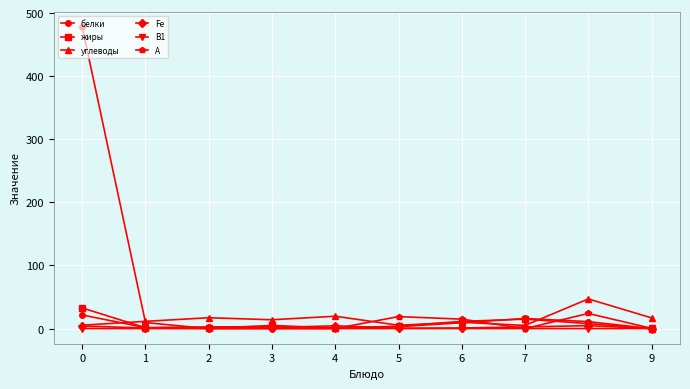

How many lines are shown in the chart?

6